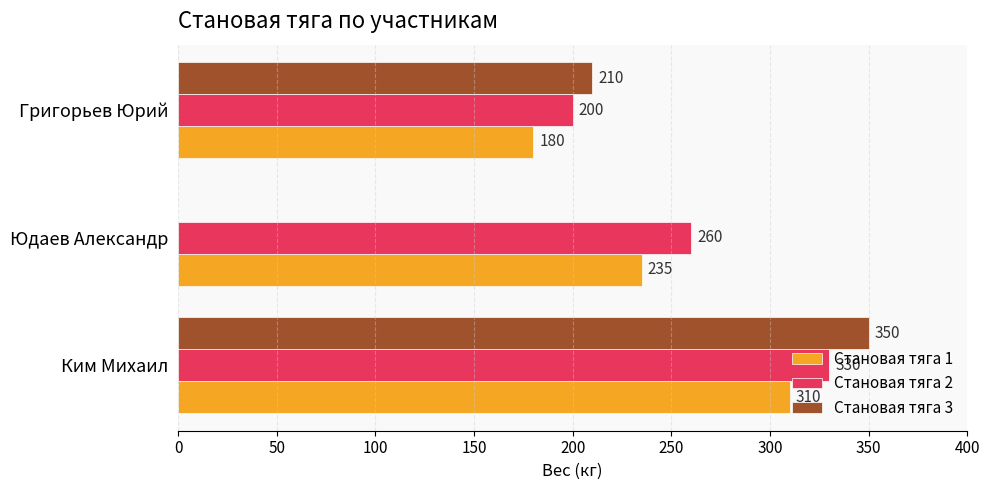

What is the total value across all series at Юдаев Александр?

495